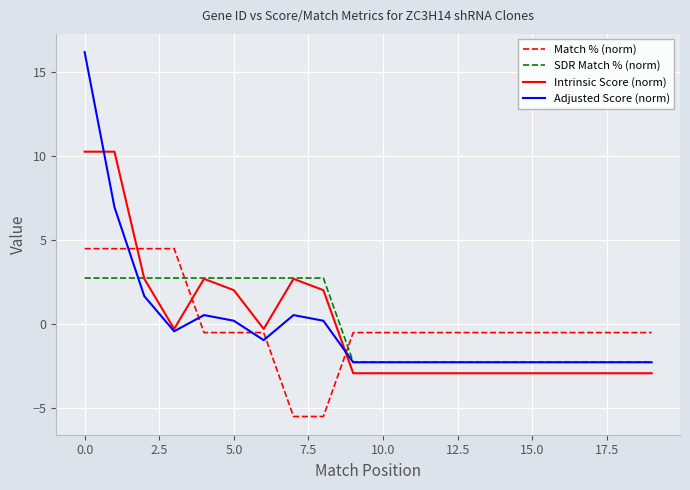

True or false: Match % (norm) and Adjusted Score (norm) cross at least once.

True